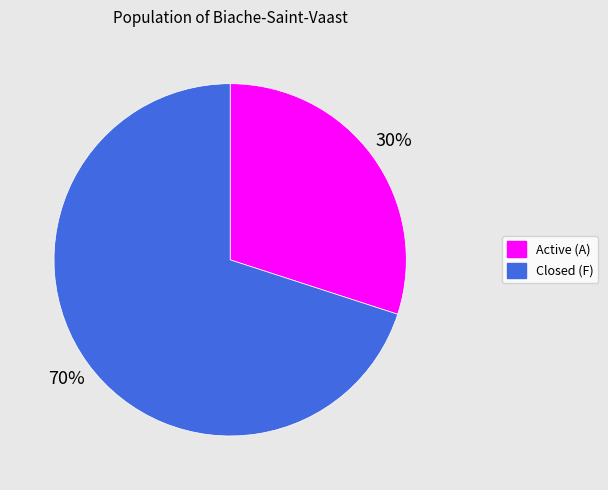

Does any single category account for the majority?

Yes